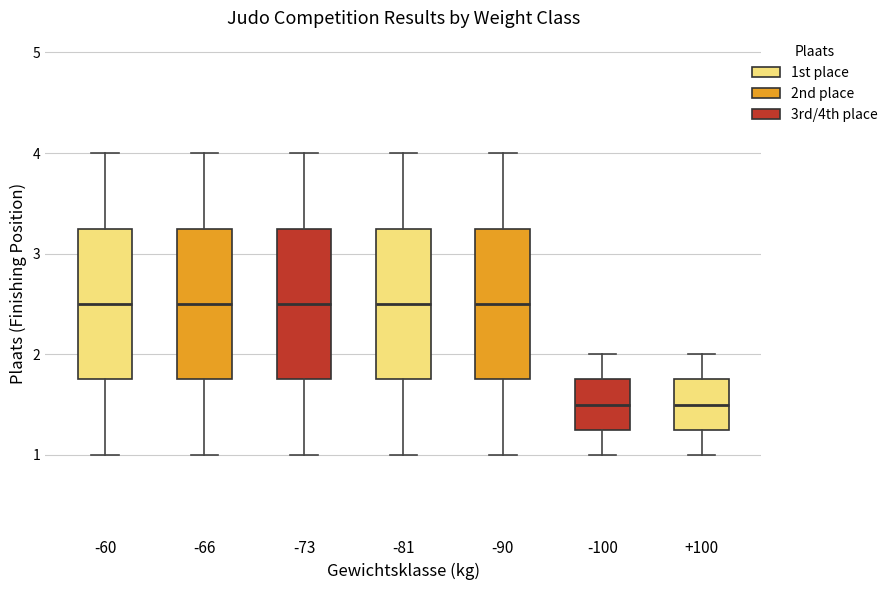

Where is the lower edge of the box at x = -60 on the y-axis? The values are not printed on the chart, so give them approximately, as read against the axis.

1.8